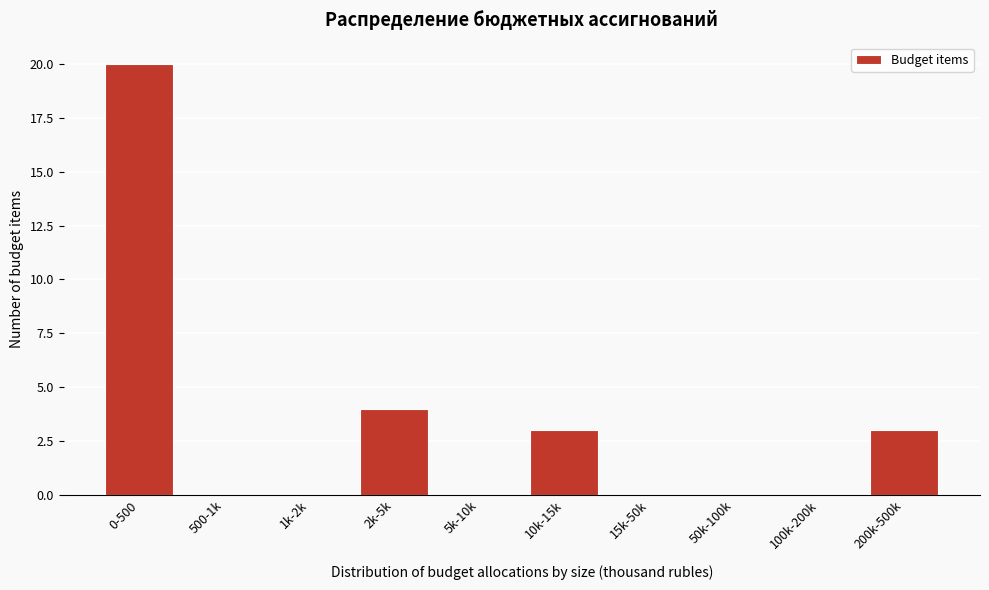

Reading left to right, extract all data points from this chart.

0-500=20	500-1k=0	1k-2k=0	2k-5k=4	5k-10k=0	10k-15k=3	15k-50k=0	50k-100k=0	100k-200k=0	200k-500k=3